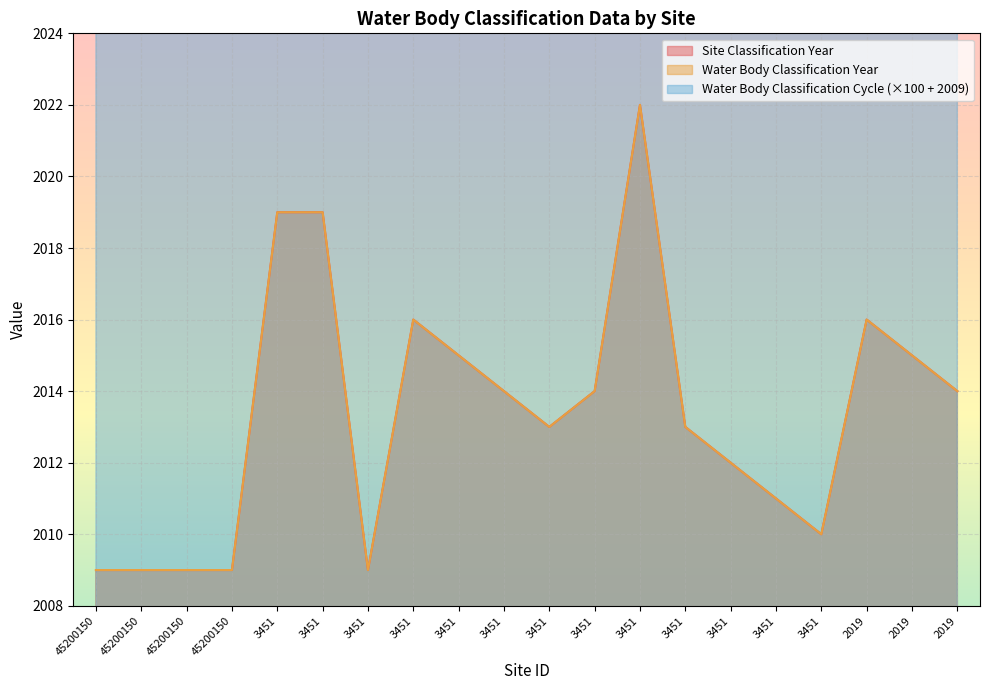

What is the average value of the Water Body Classification Year series?

2013